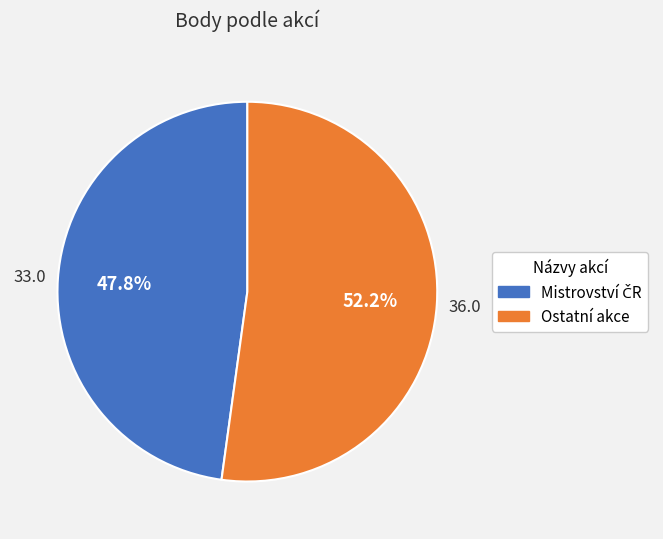

Which category has the biggest portion of the pie?

Ostatní akce